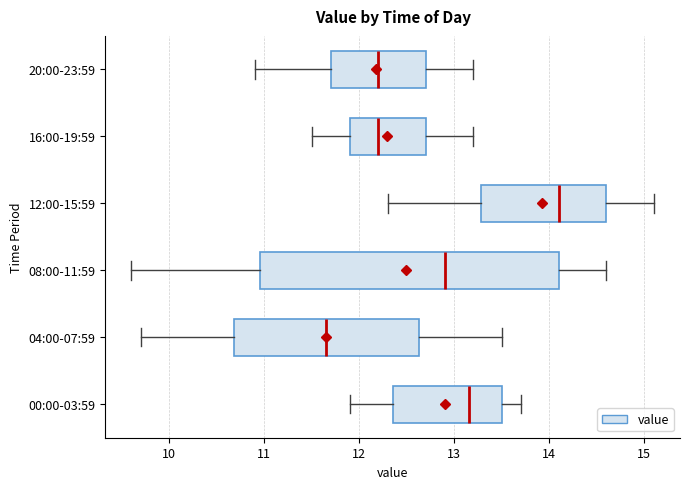

Where does the median line of the box for 20:00-23:59 sit on the x-axis? The values are not printed on the chart, so give them approximately, as read against the axis.

12.2